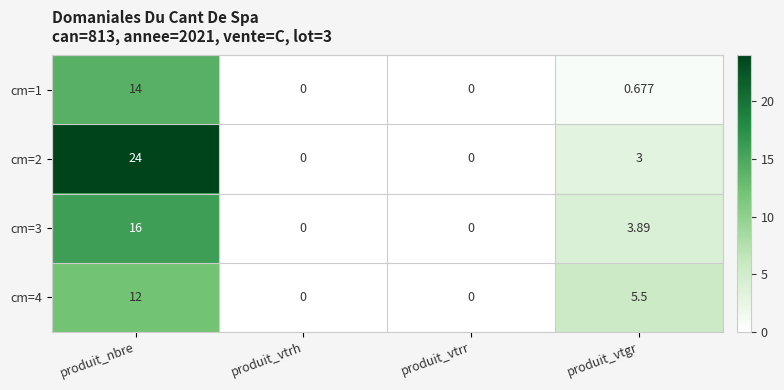

Where does the cm=4 series first go above 5?

produit_nbre